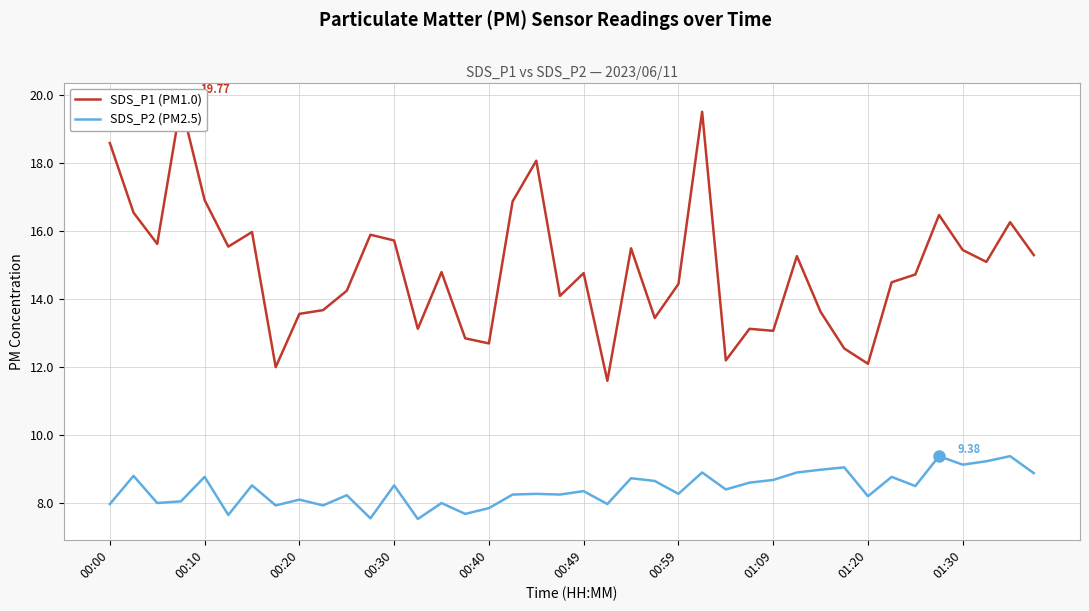

At how many categories does at least one series exceed 14?

26